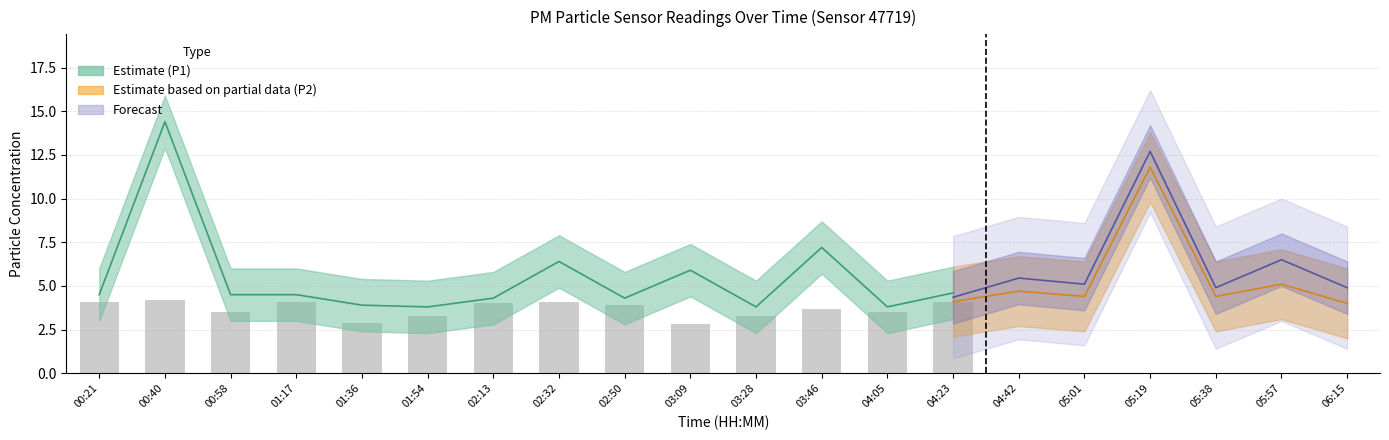

The value of P2 at 04:42 is 4.7. True or false?

True